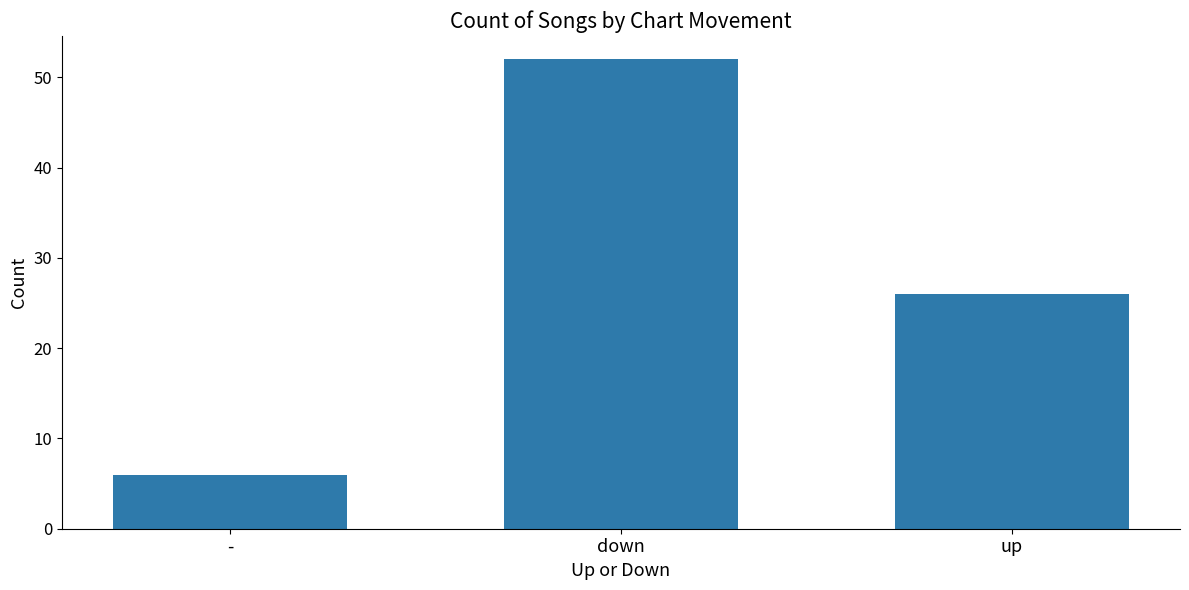

List the labels in order of value, smallest first.

-, up, down